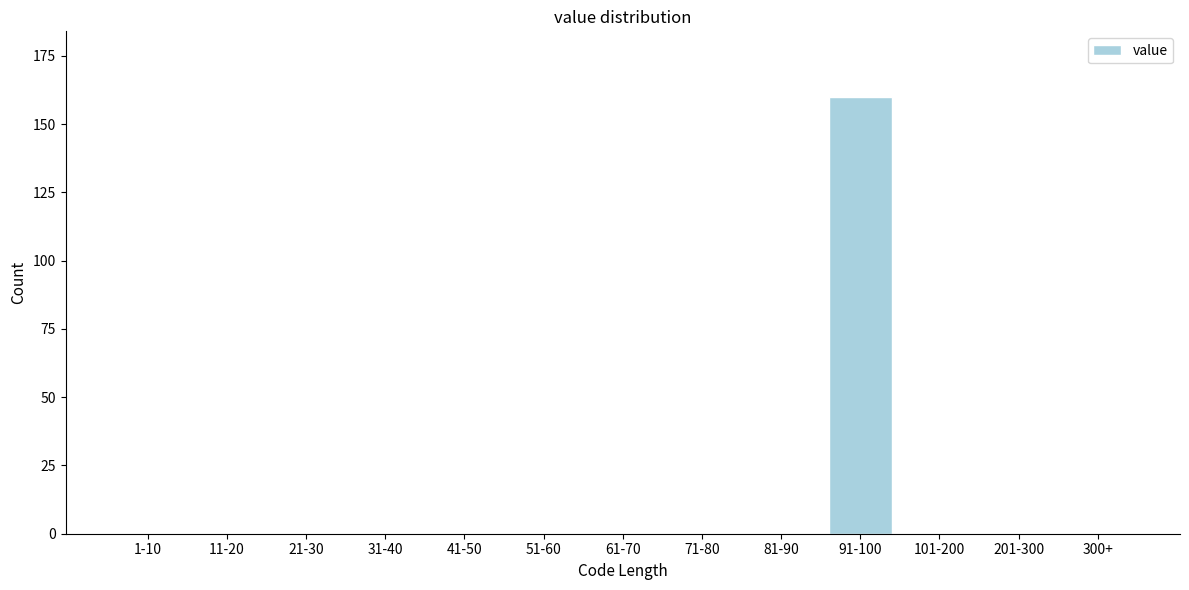

Reading left to right, transcribe all the data shown in this chart.

1-10=0	11-20=0	21-30=0	31-40=0	41-50=0	51-60=0	61-70=0	71-80=0	81-90=0	91-100=160	101-200=0	201-300=0	300+=0